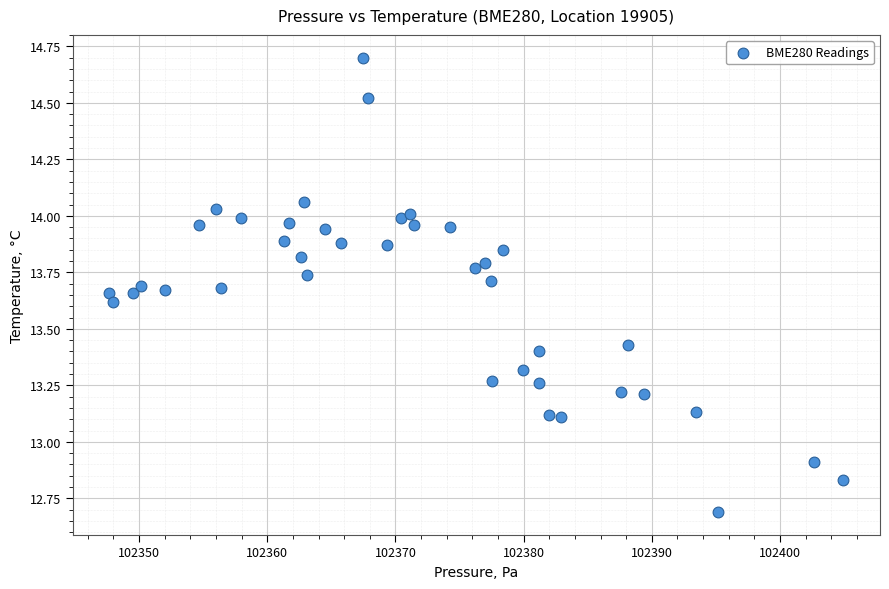

What is the range of X values (max minus min)?

57.2